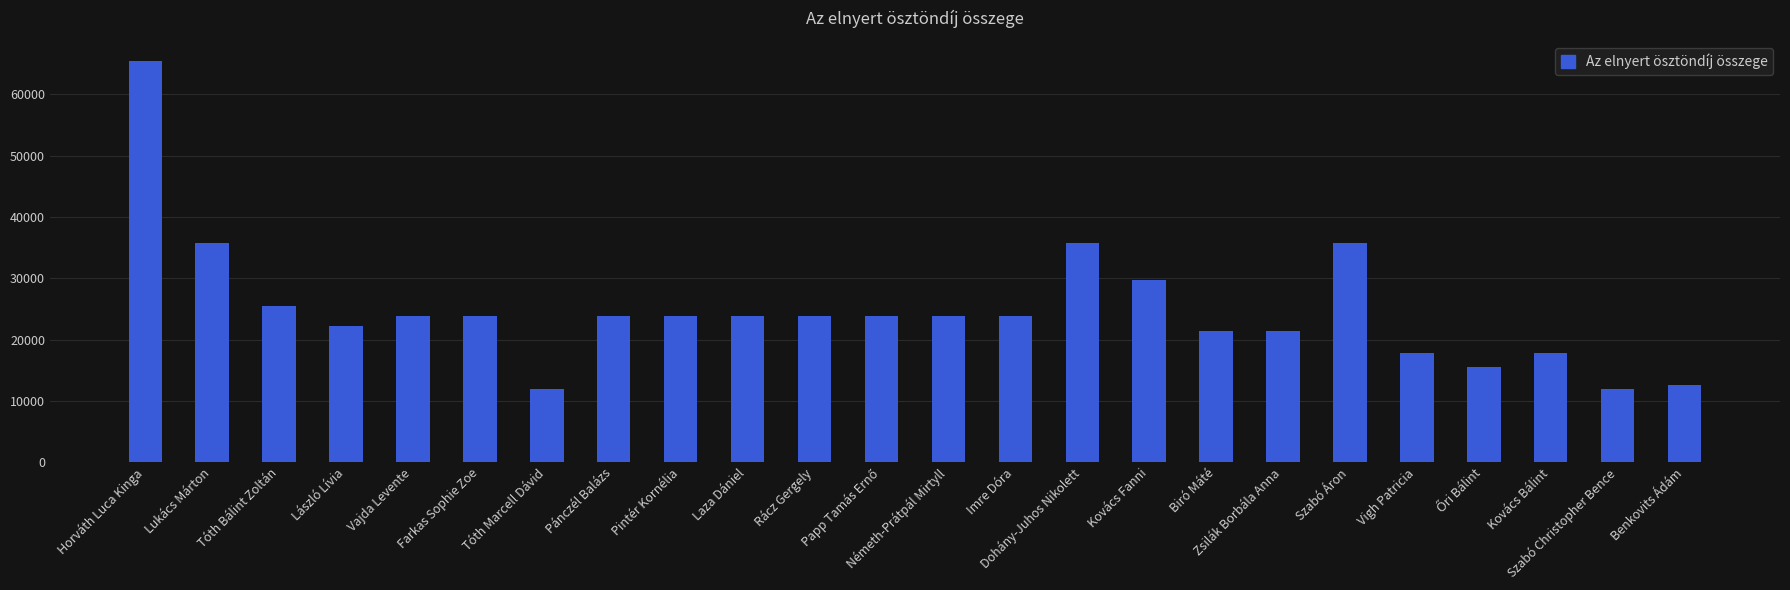

How many bars are there in total?

24